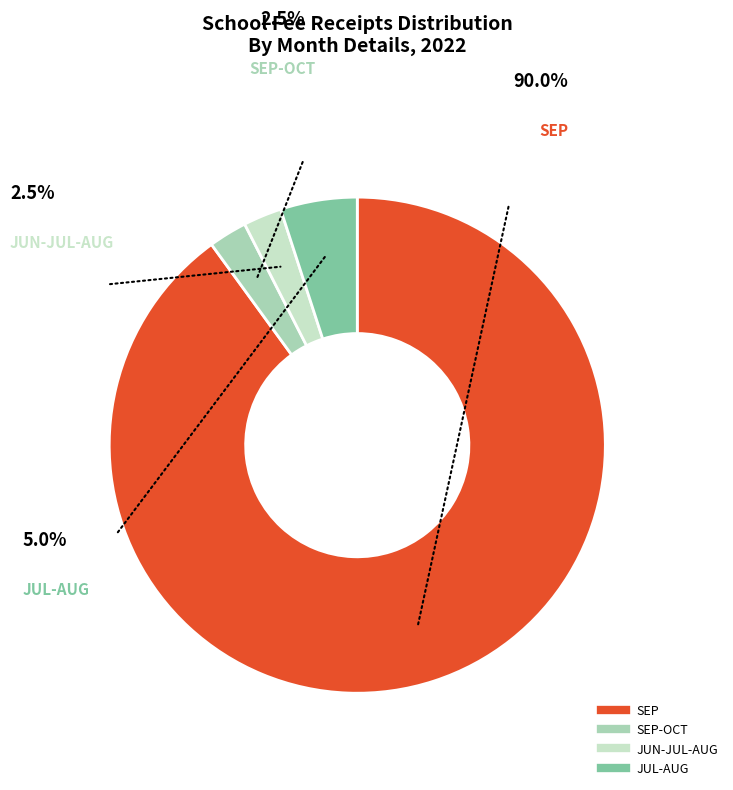

Is there a majority slice in this chart?

Yes